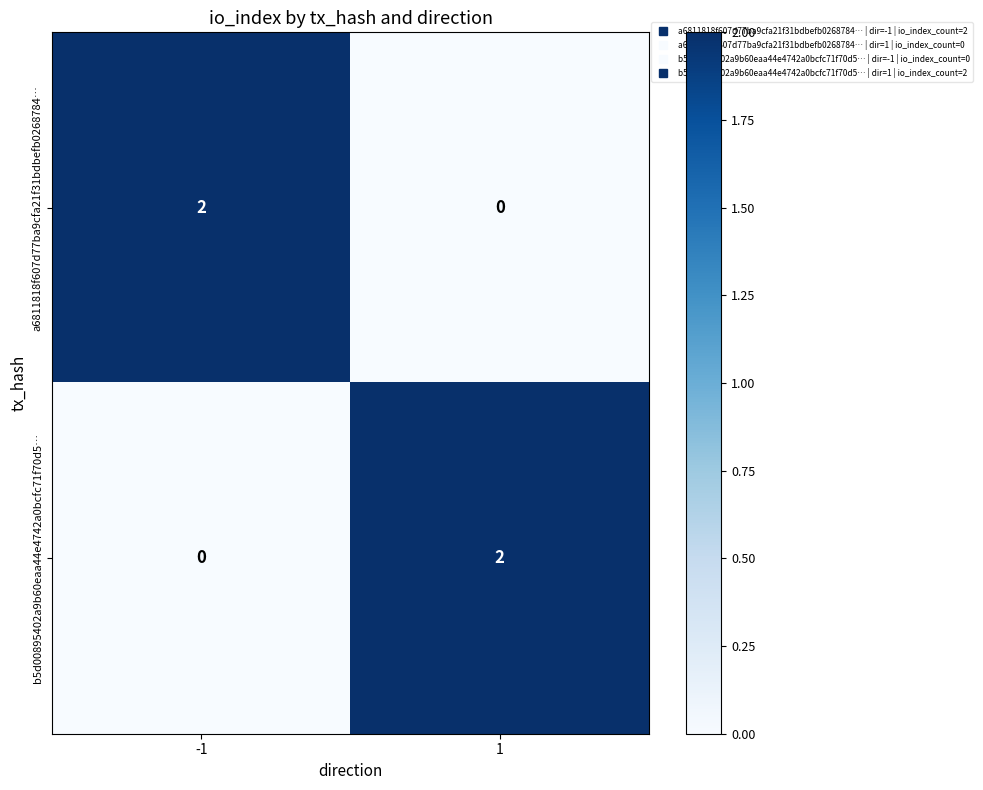

Count the number of data series in this chart.

2